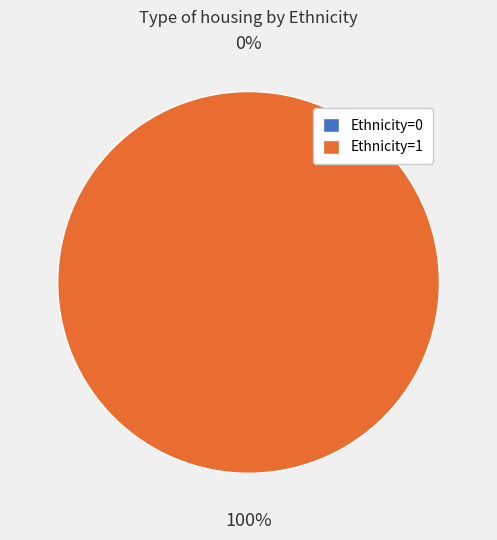

Count the number of slices in the pie.

2